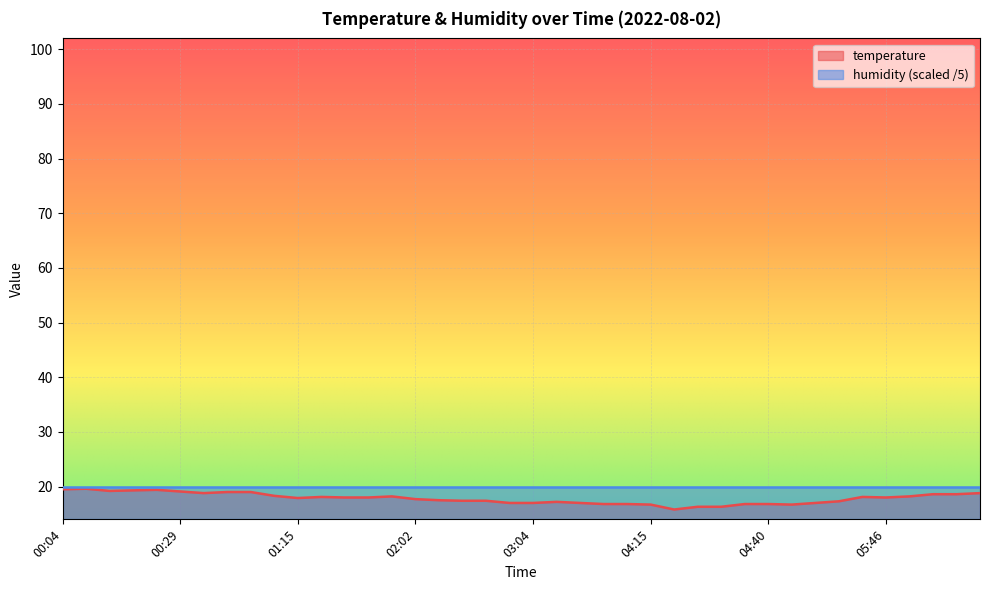

What is the label of the 25th point from the right?

02:02